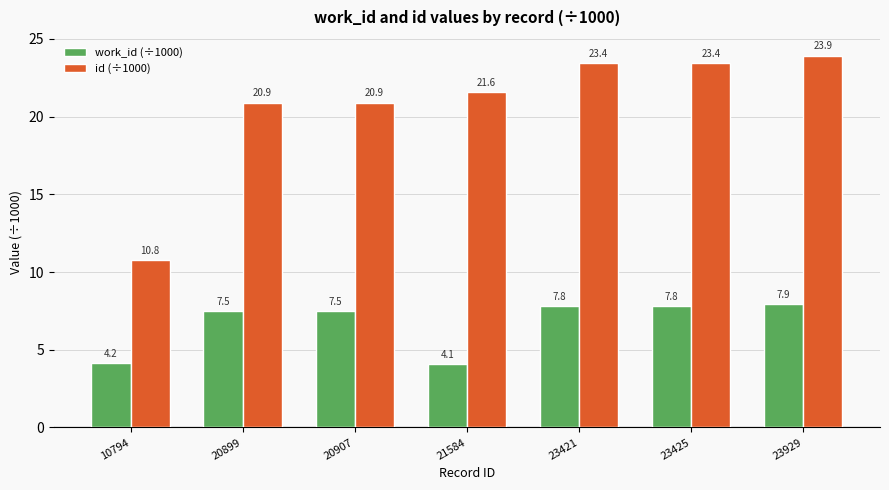

Rank the series by their average value, from highest to lowest.

id (÷1000), work_id (÷1000)